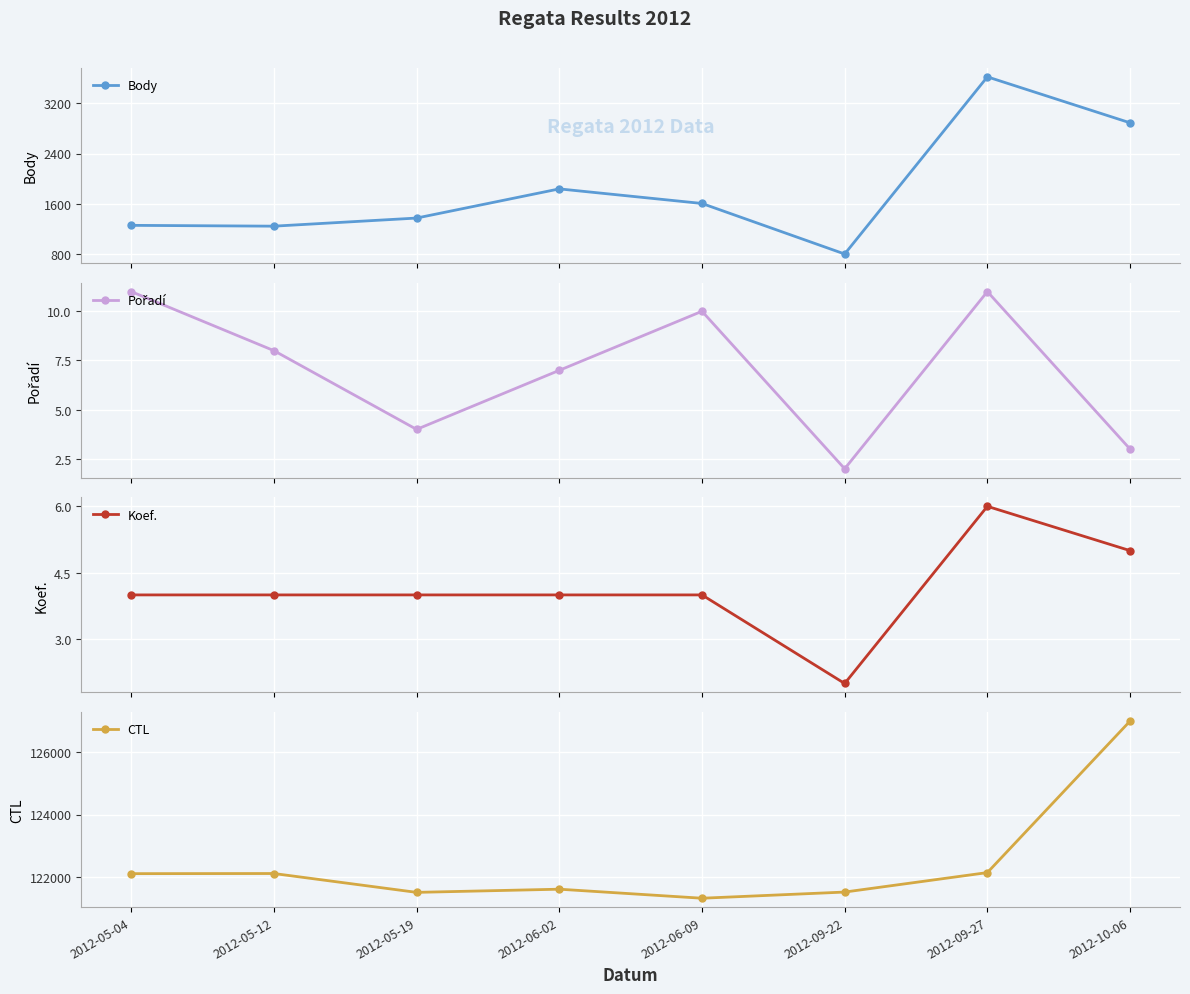

What is the value of the Pořadí point at the 4th from the left?

7